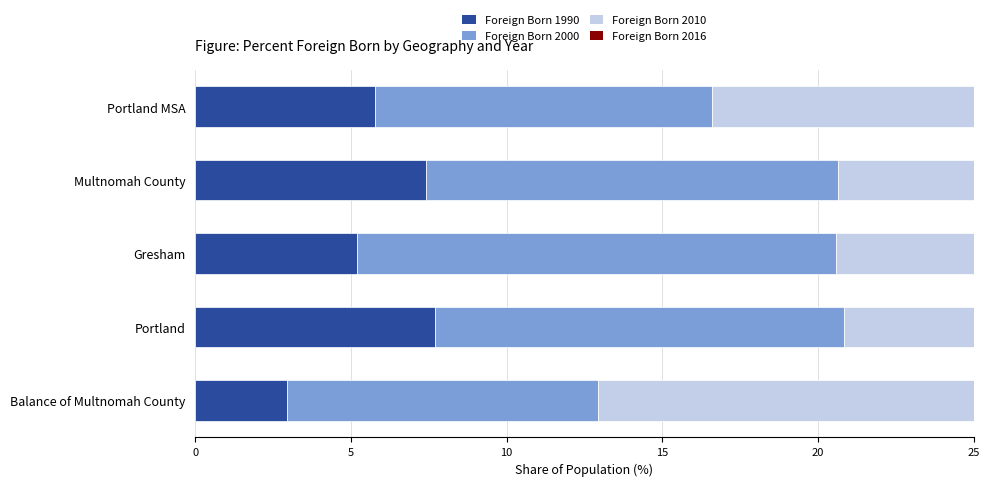

What are all the series names shown in the legend?

Foreign Born 1990, Foreign Born 2000, Foreign Born 2010, Foreign Born 2016